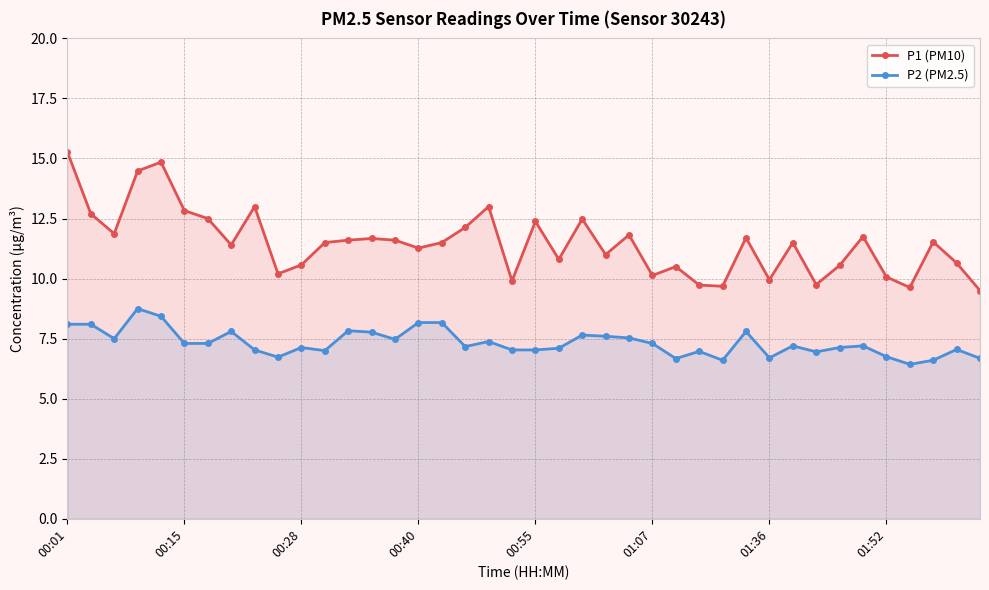

True or false: P2 (PM2.5) and P1 (PM10) cross at least once.

False